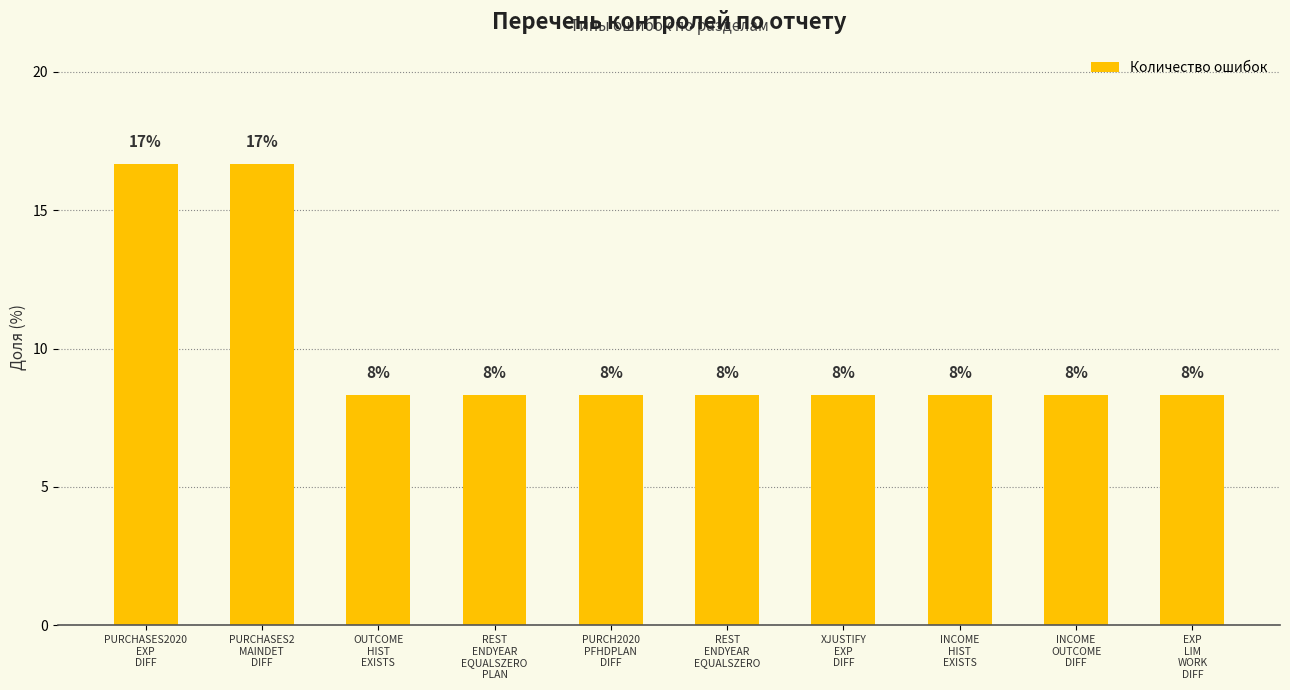

At which category does the chart reach its peak across all series?

PURCHASES2020
EXP
DIFF